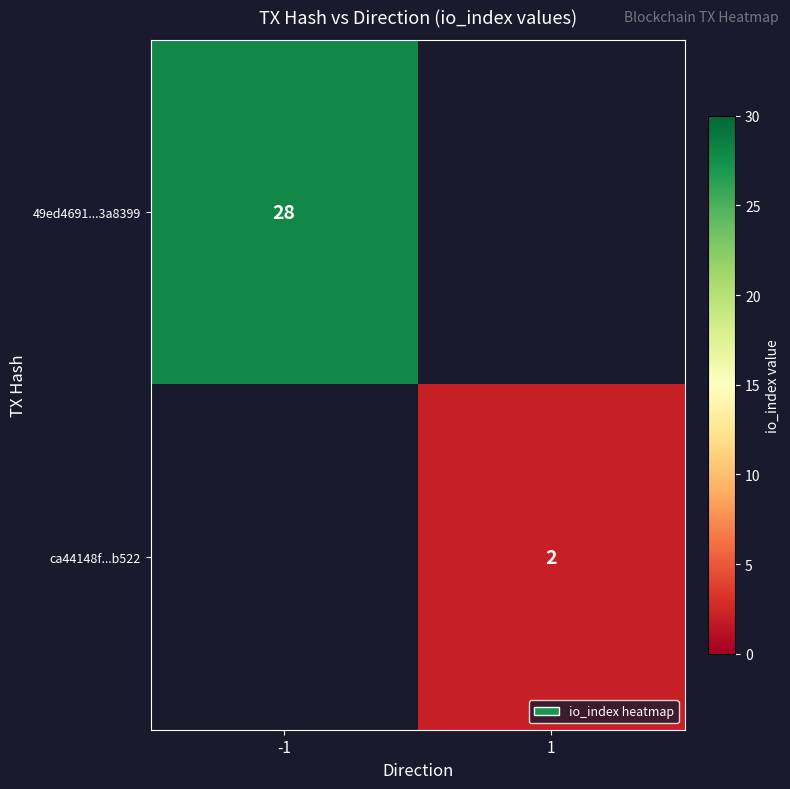

Is it true that ca44148f...b522 equals 2 at 1?

True